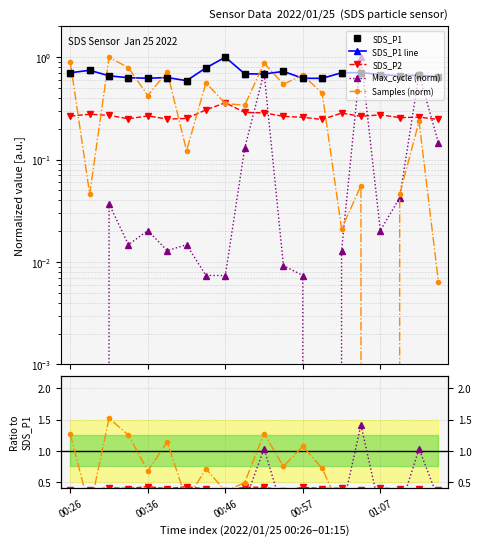

What is the difference between the Samples values at 00:39 and 01:15?

0.7